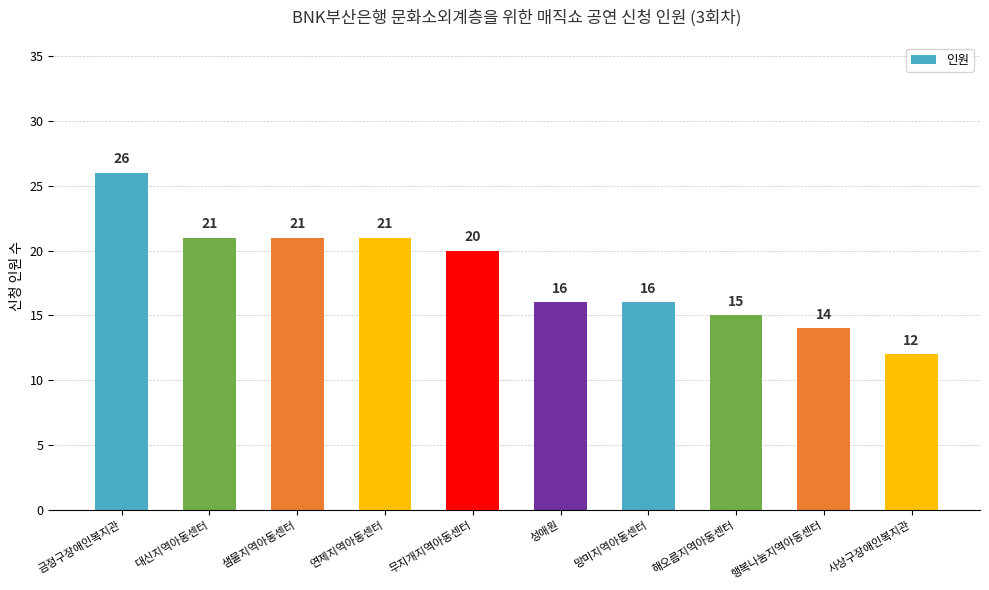

Count the number of categories in the chart.

10